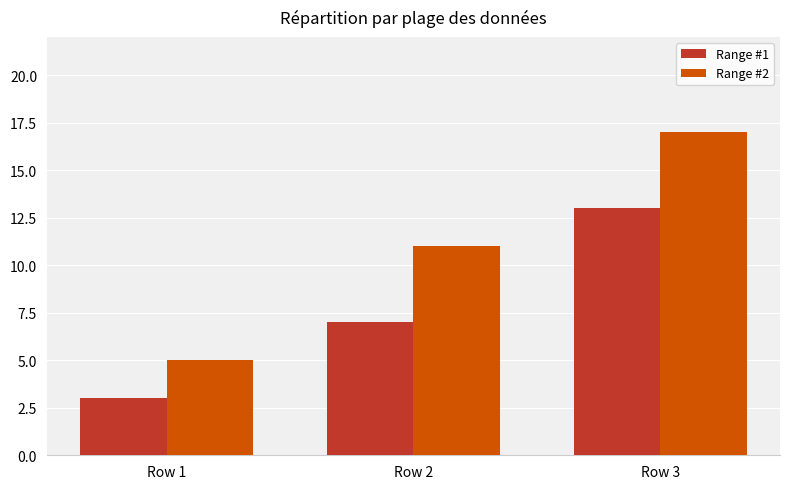

What is the total value across all series at Row 2?

18